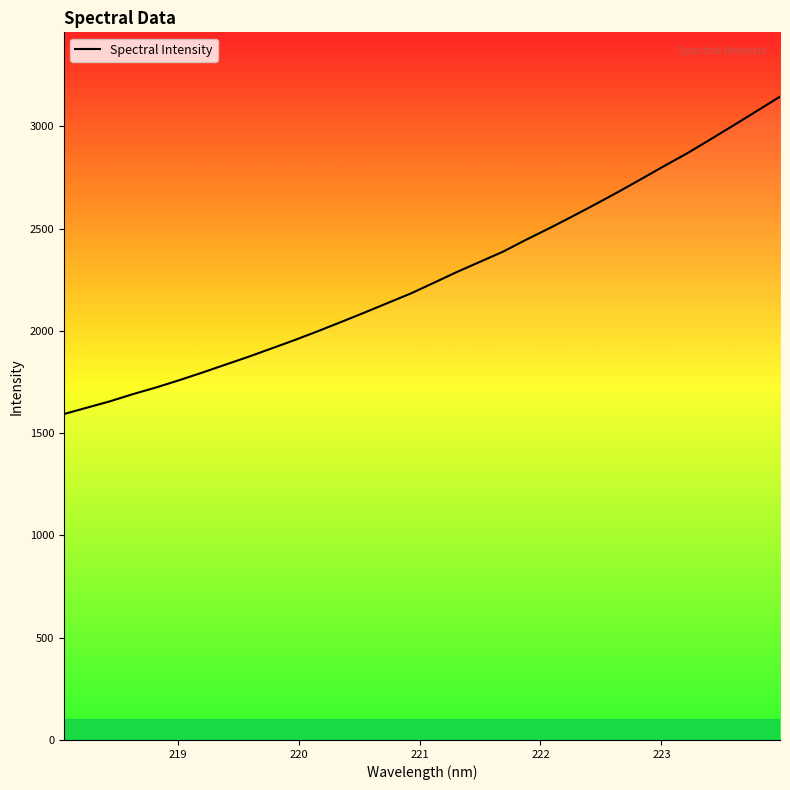

What is the minimum value shown in the chart?

1593.2